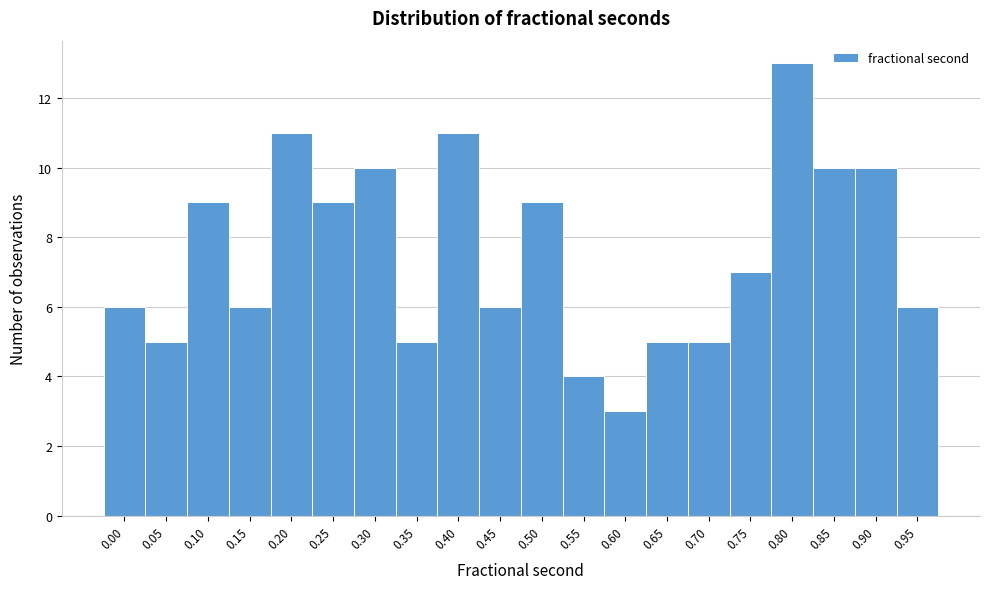

Reading left to right, transcribe all the data shown in this chart.

6	5	9	6	11	9	10	5	11	6	9	4	3	5	5	7	13	10	10	6